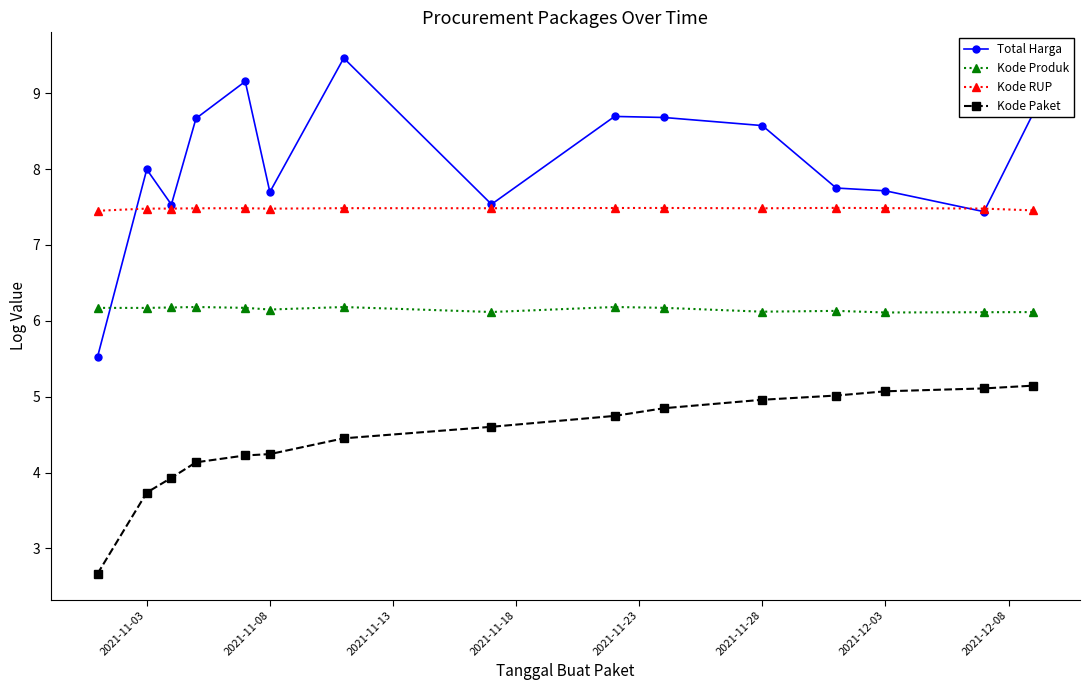

True or false: Kode Produk and Kode Paket intersect in this chart.

False